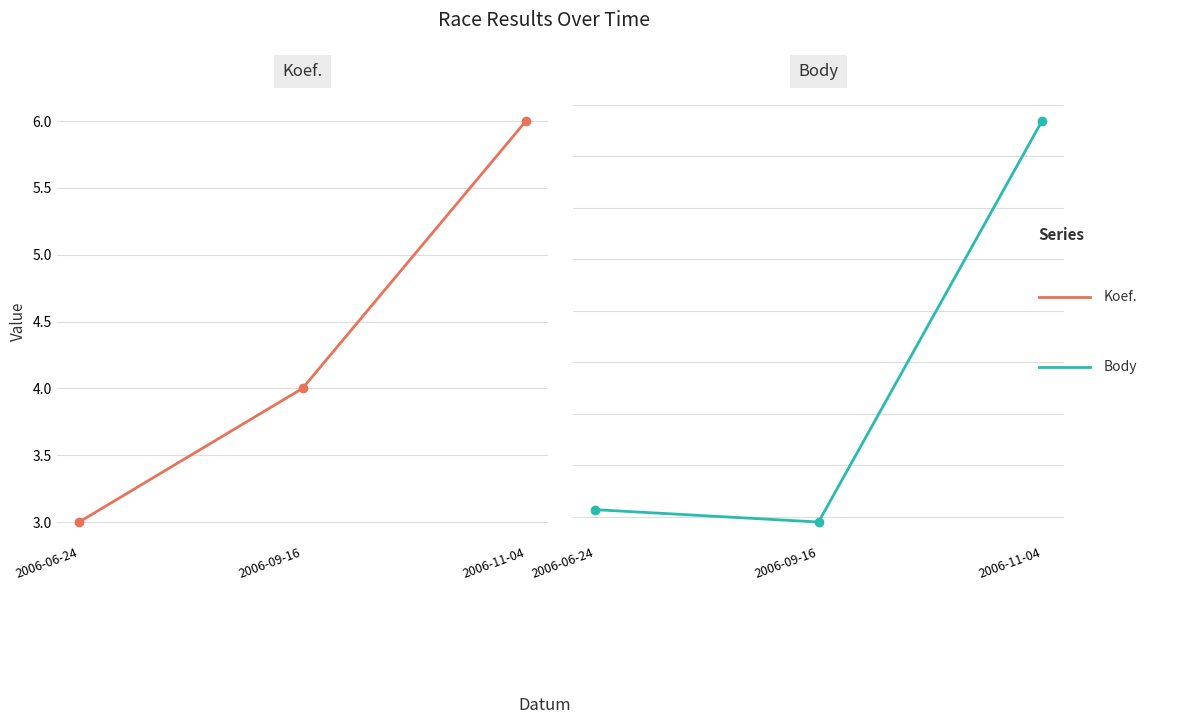

Count the Koef. values in the range 3 to 6.

3